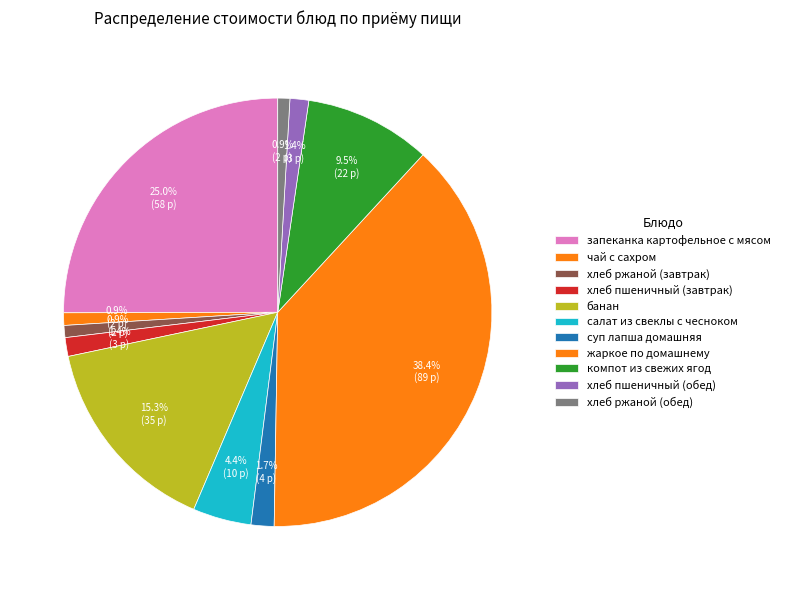

What is the change in value from хлеб ржаной (завтрак) to компот из свежих ягод?

+19.9